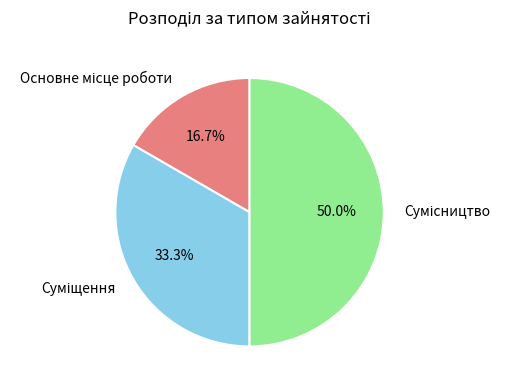

Count the number of slices in the pie.

3